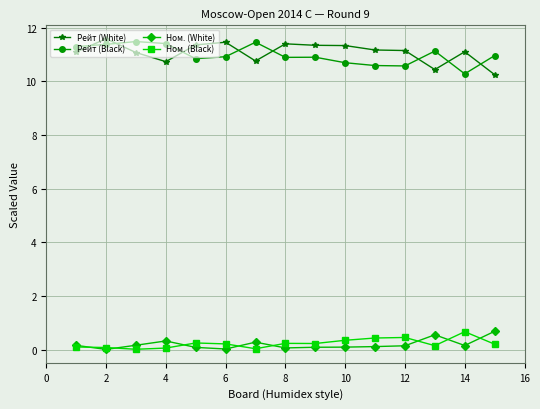

What is the highest value of the Ном. (White) series?

0.7